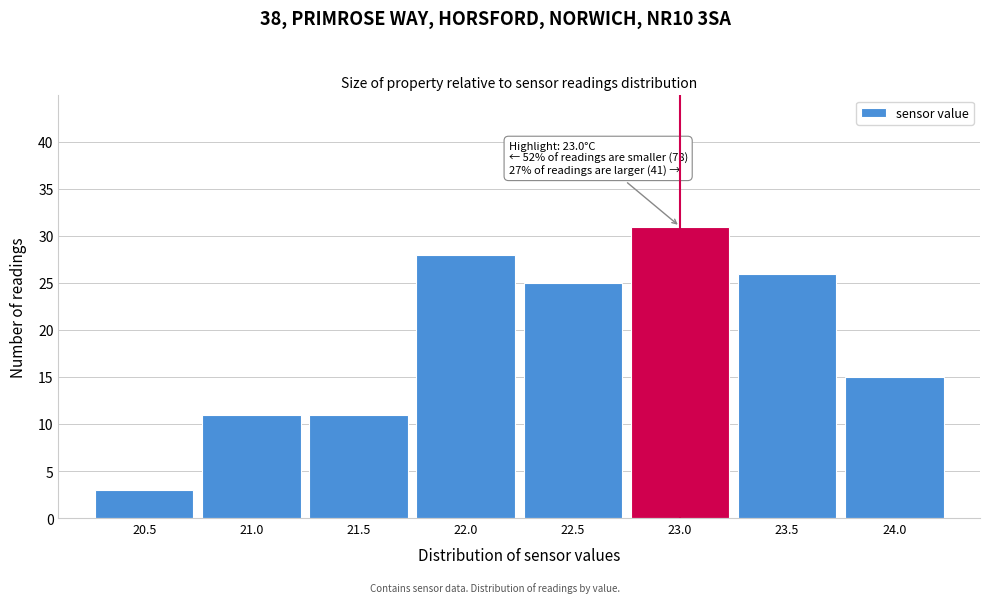

Reading right to left, what are all the values shown in this chart?

15	26	31	25	28	11	11	3